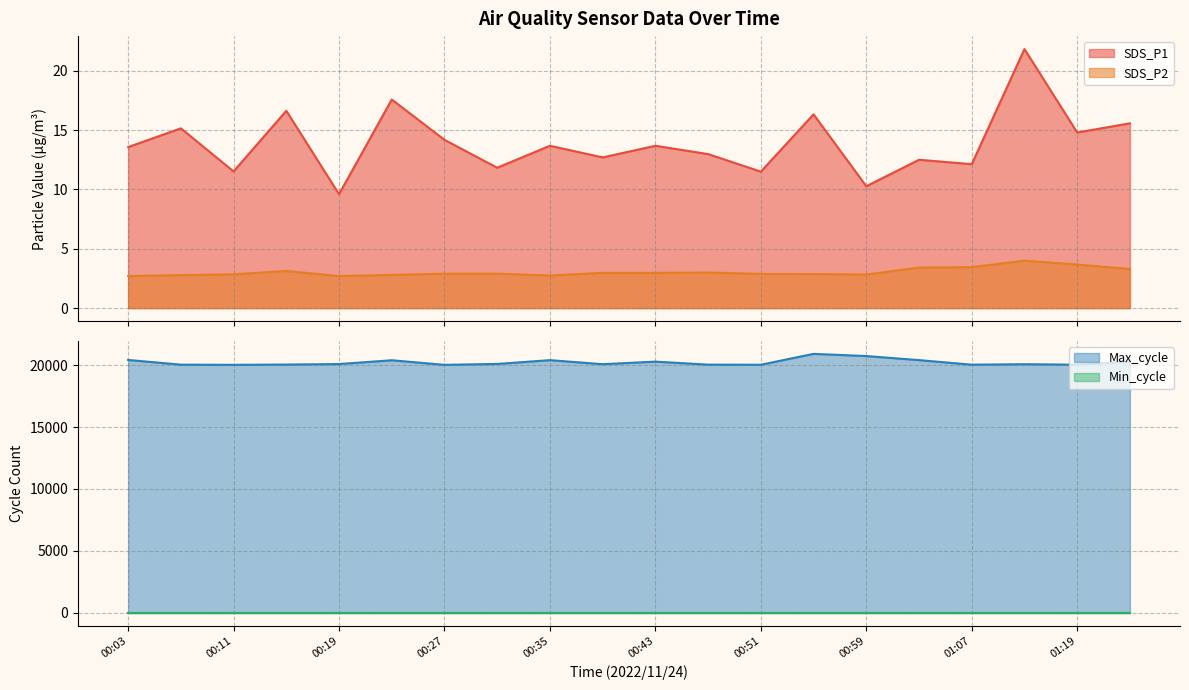

Which series has the largest total across all categories?

Max_cycle